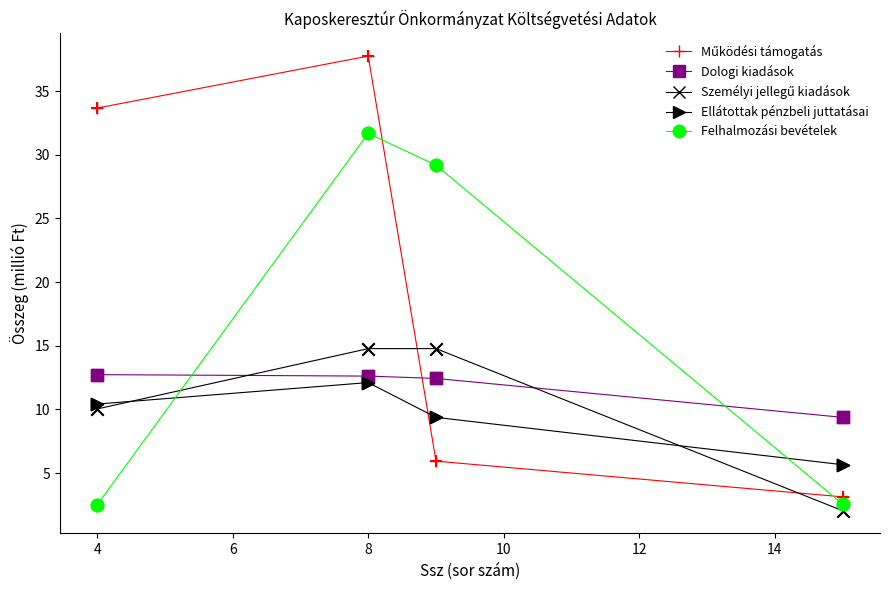

At how many categories does at least one series exceed 23?

3